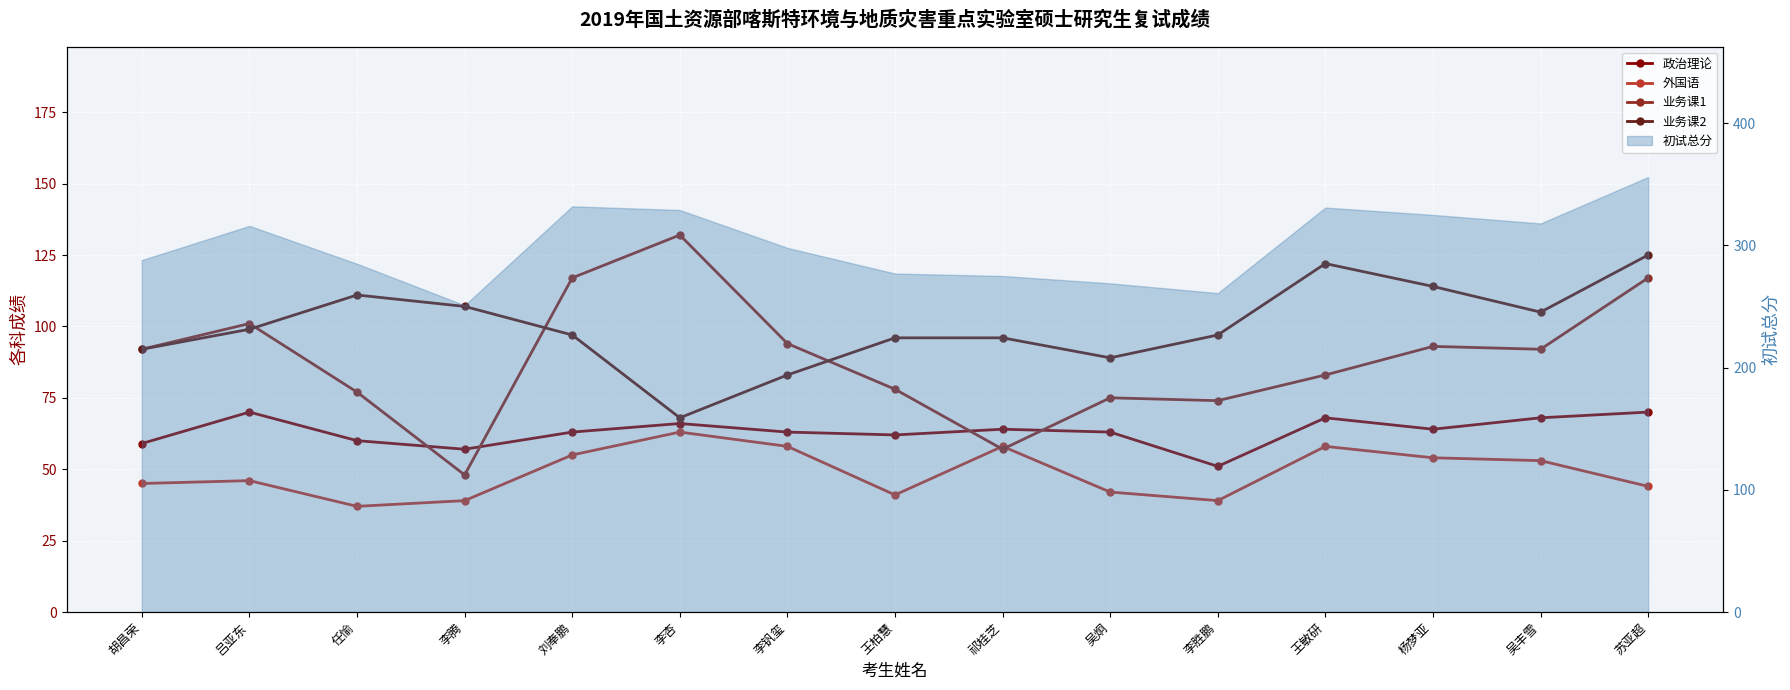

What is the maximum value shown in the chart?

132